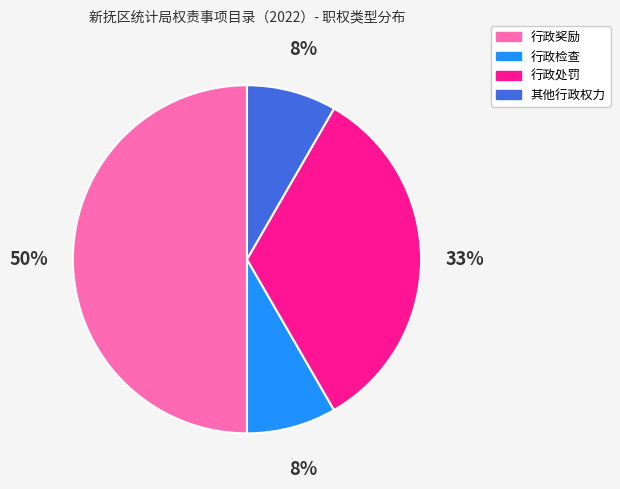

Which category has the biggest portion of the pie?

行政奖励